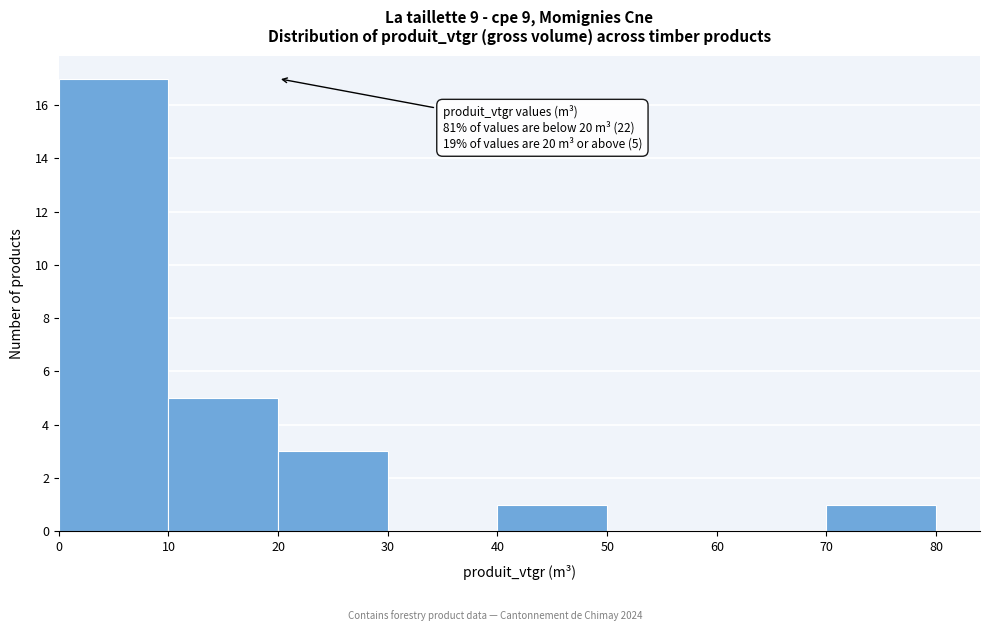

Which range on the x-axis has the tallest bar?

0 to 10